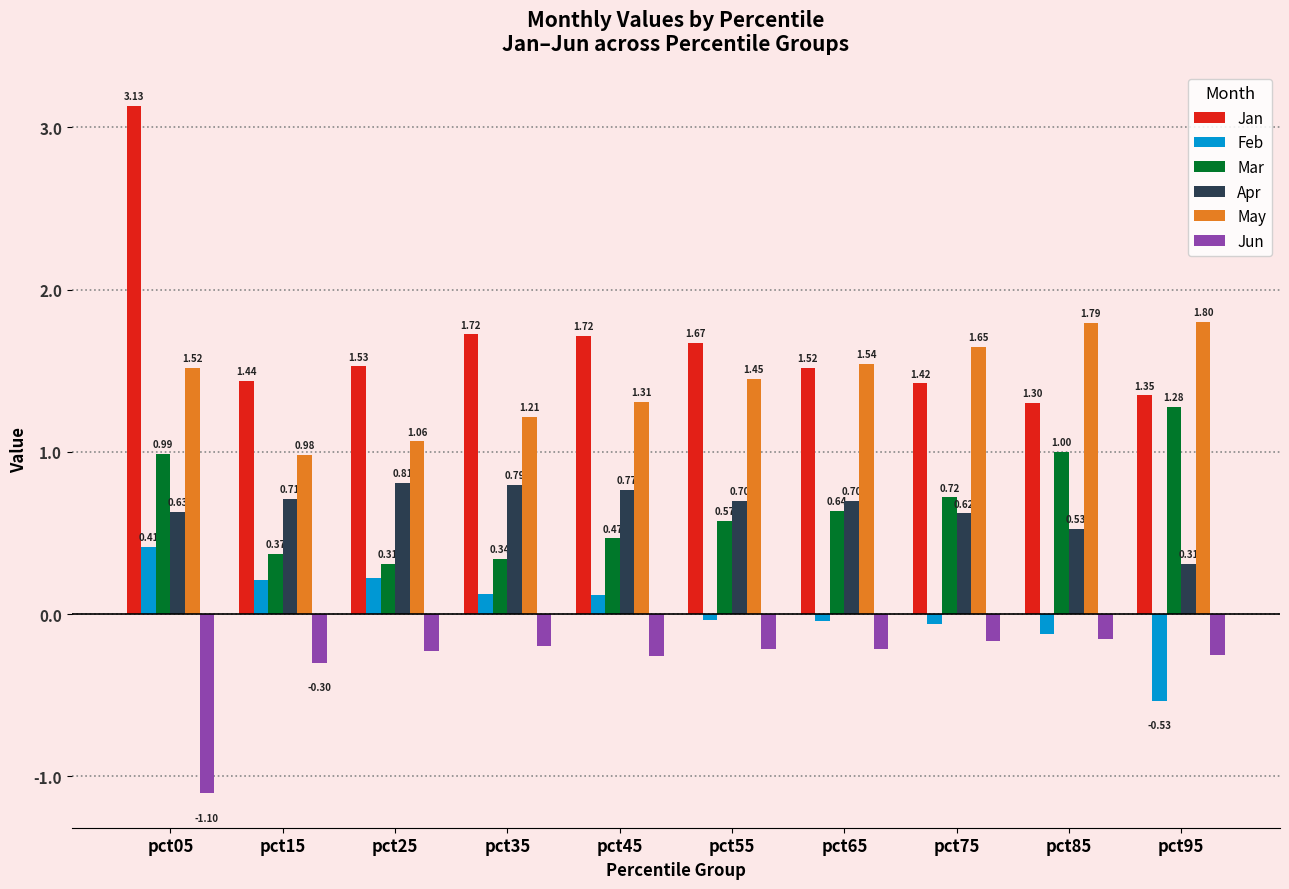

Count the number of data series in this chart.

6